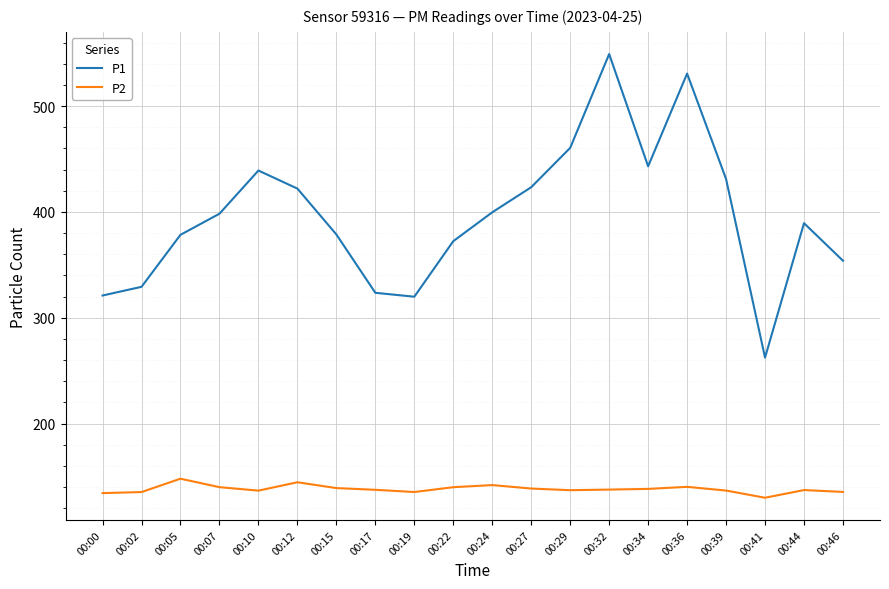

Between 00:12 and 00:15, which series saw the biggest shift?

P1